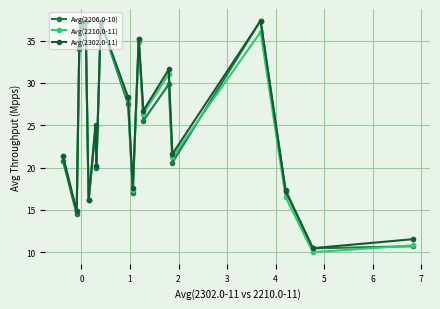

What is the value of the Avg(2302.0-11) point at the 1st from the left?

21.3